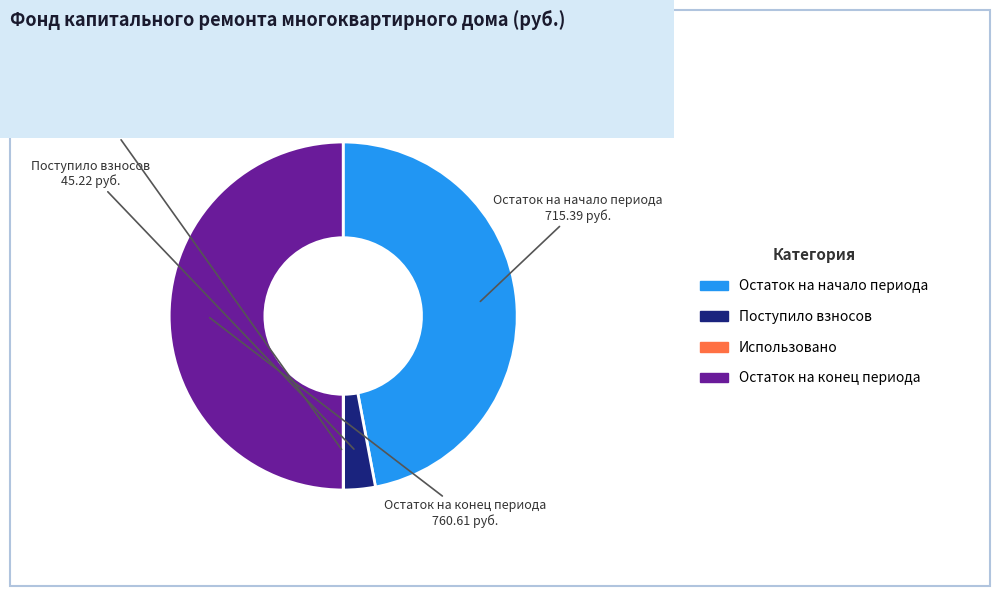

Is Остаток на начало периода the majority of the pie?

No